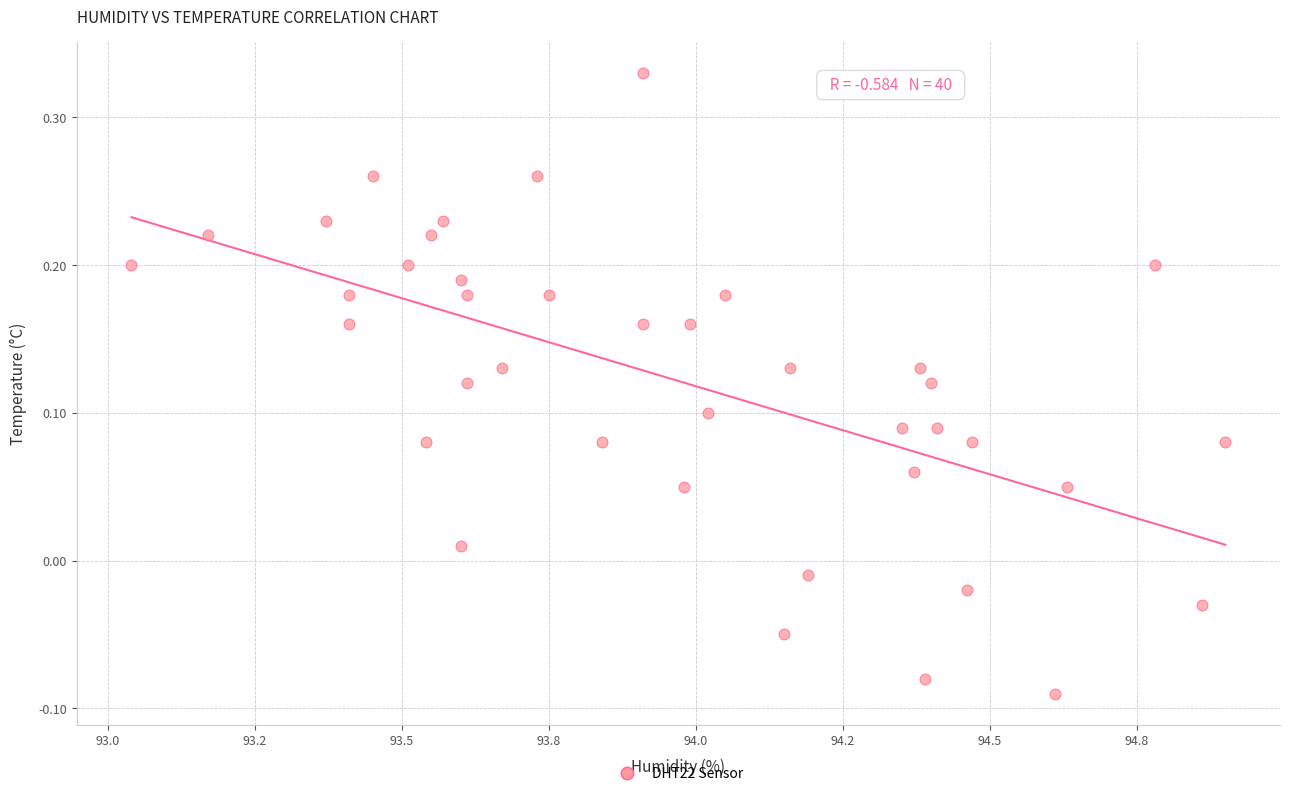

What is the range of X values (max minus min)?

1.9